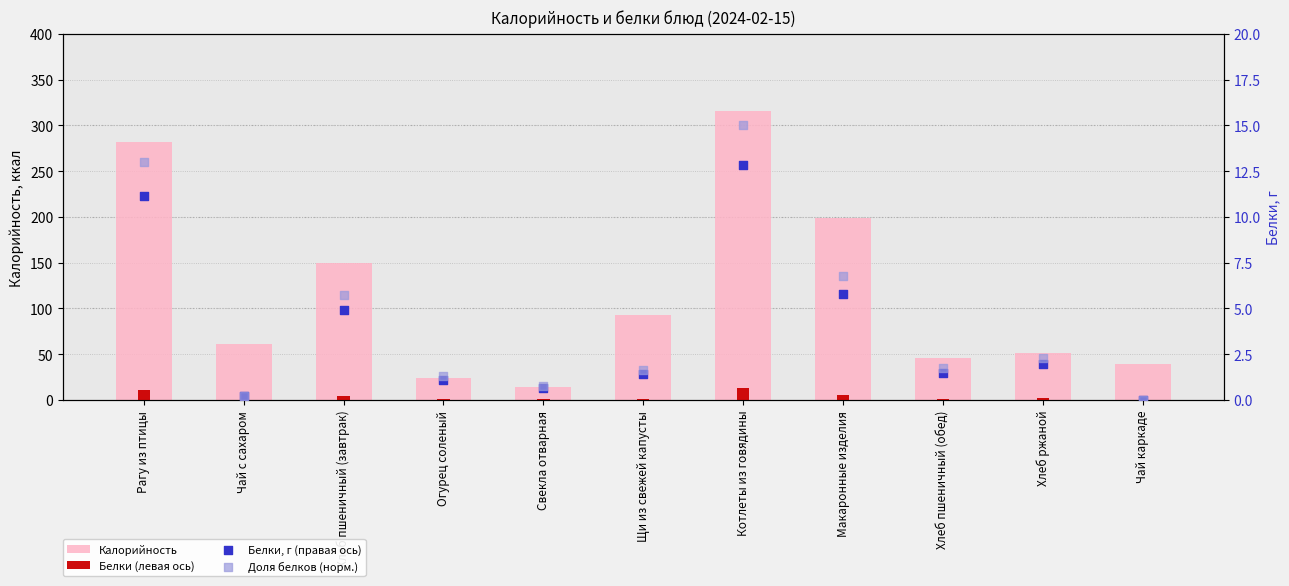

Which series has the widest spread of Y values?

Калорийность